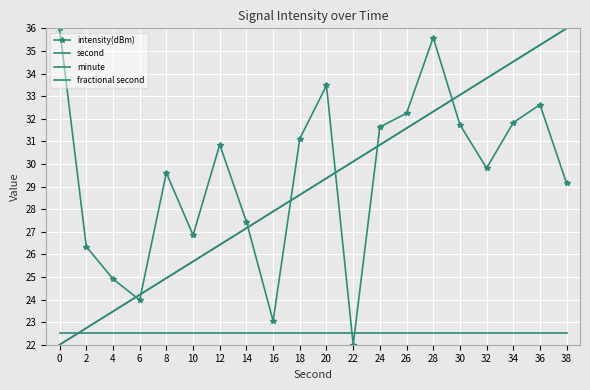

Reading left to right, what are all the values shown in this chart?

intensity(dBm): 36.0	26.3	24.9	24.0	29.6	26.8	30.9	27.4	23.1	31.1	33.5	22.0	31.6	32.2	35.6	31.7	29.8	31.8	32.6	29.1
second: 22.0	22.7	23.5	24.2	24.9	25.7	26.4	27.2	27.9	28.6	29.4	30.1	30.8	31.6	32.3	33.1	33.8	34.5	35.3	36.0
minute: 22.0	22.7	23.5	24.2	24.9	25.7	26.4	27.2	27.9	28.6	29.4	30.1	30.8	31.6	32.3	33.1	33.8	34.5	35.3	36.0
fractional second: 22.5	22.5	22.5	22.5	22.5	22.5	22.5	22.5	22.5	22.5	22.5	22.5	22.5	22.5	22.5	22.5	22.5	22.5	22.5	22.5